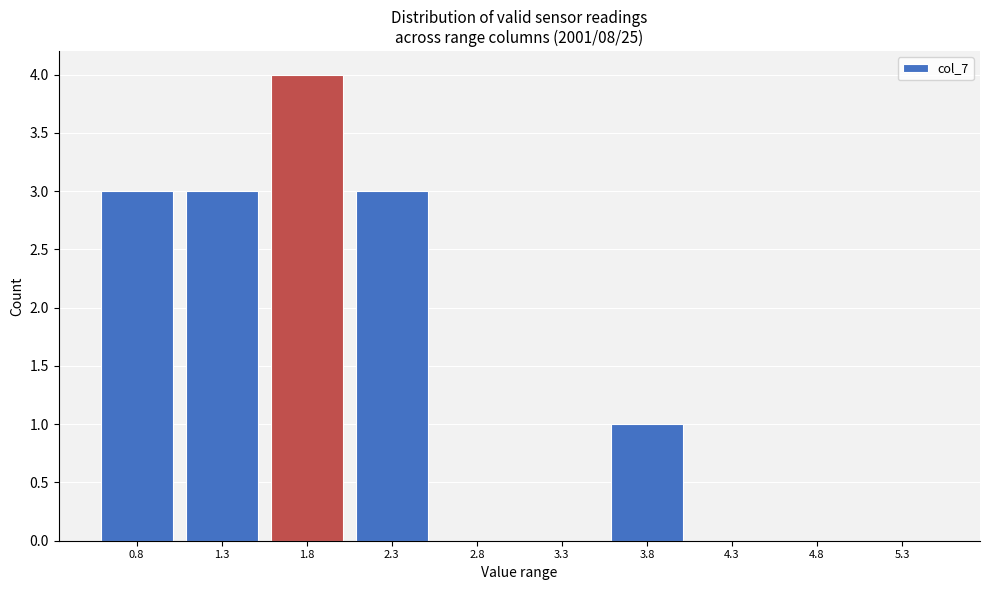

Reading right to left, what are all the values shown in this chart?

5.3=0	4.8=0	4.3=0	3.8=1	3.3=0	2.8=0	2.3=3	1.8=4	1.3=3	0.8=3